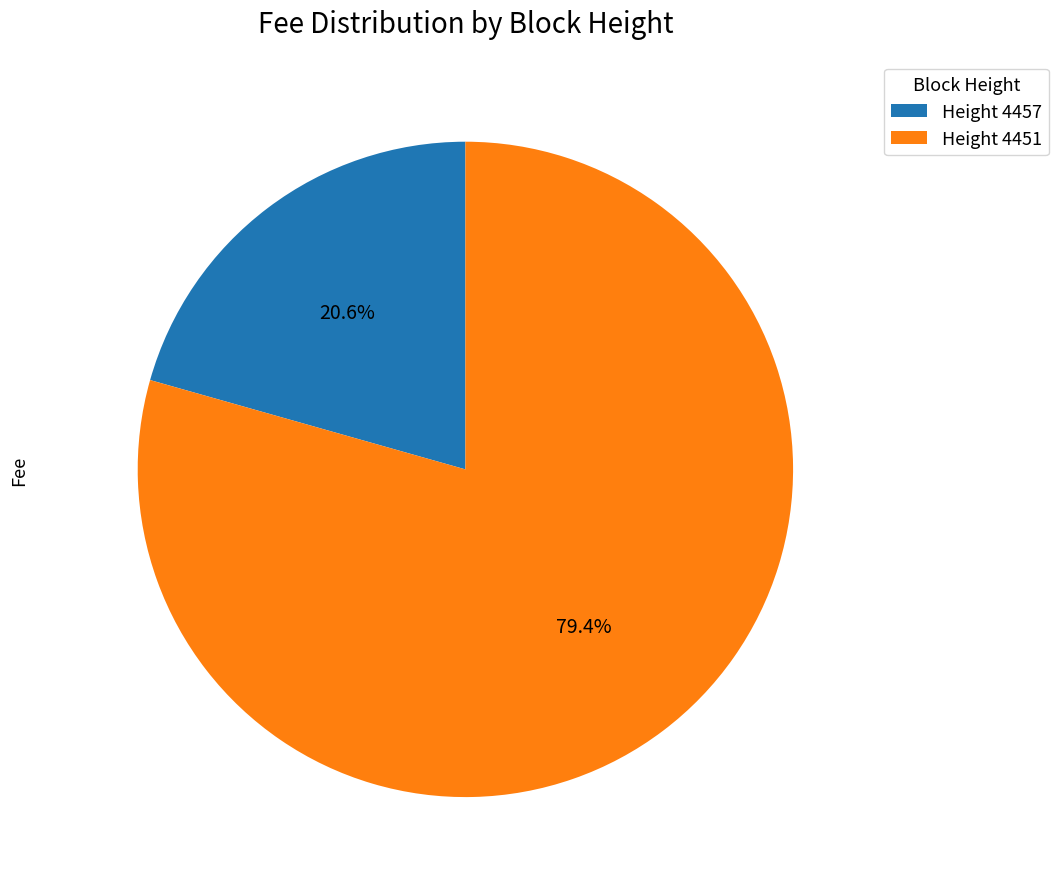

Which slice represents more than half of the pie?

Height 4451